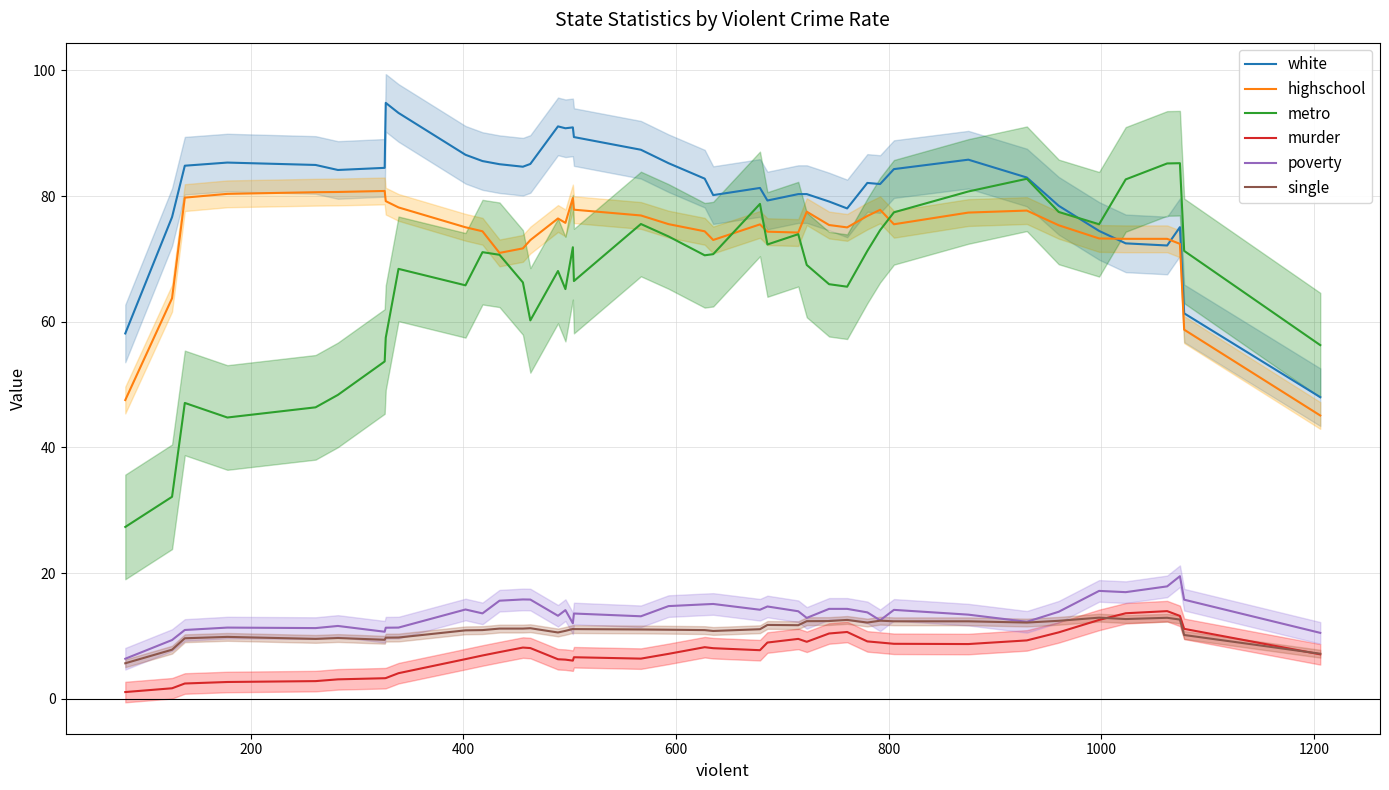

What is the difference between the maximum and minimum values in the metro series?

57.9